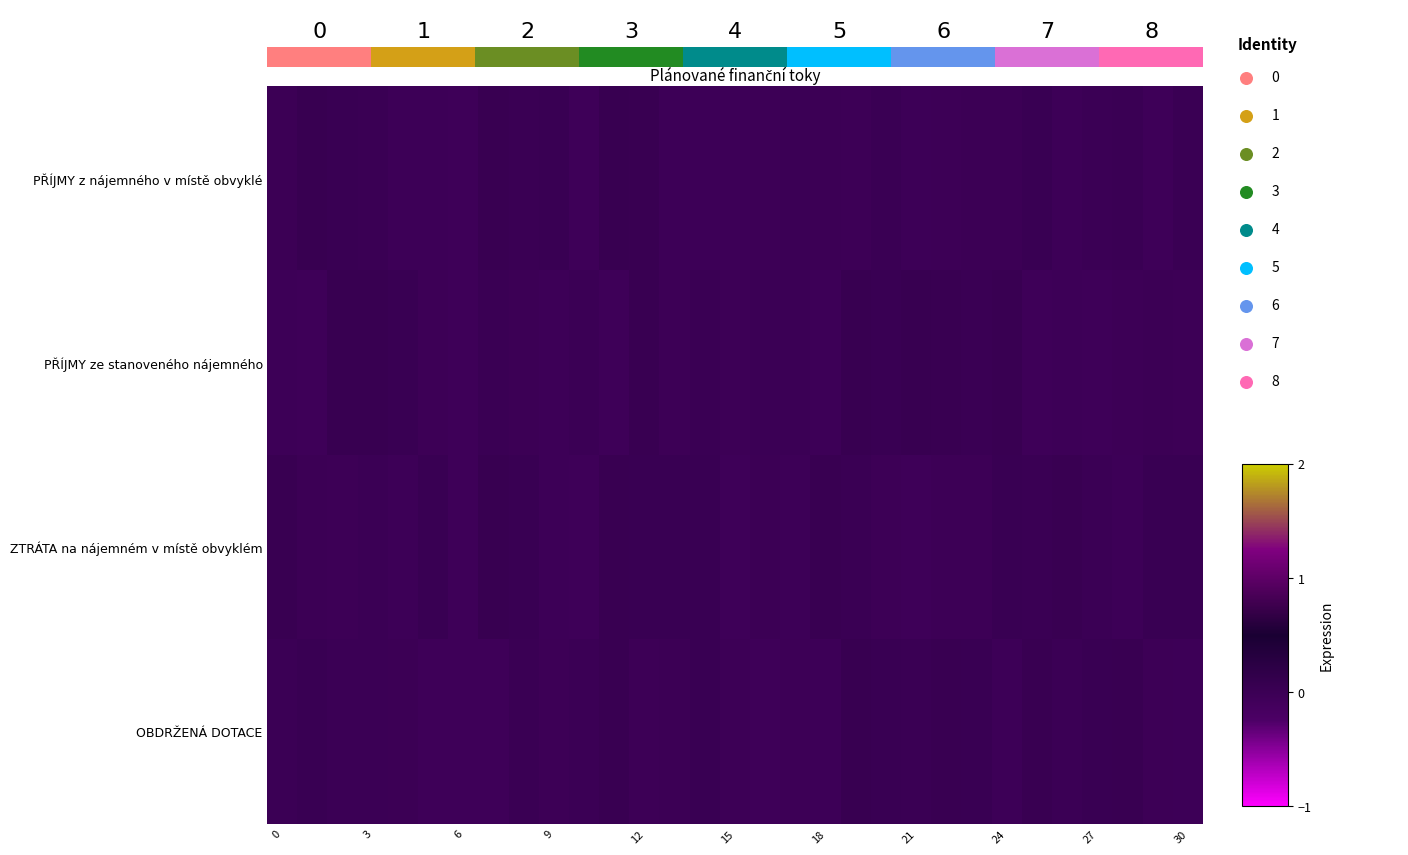

How many values in PŘÍJMY ze stanoveného nájemného are below zero?

17